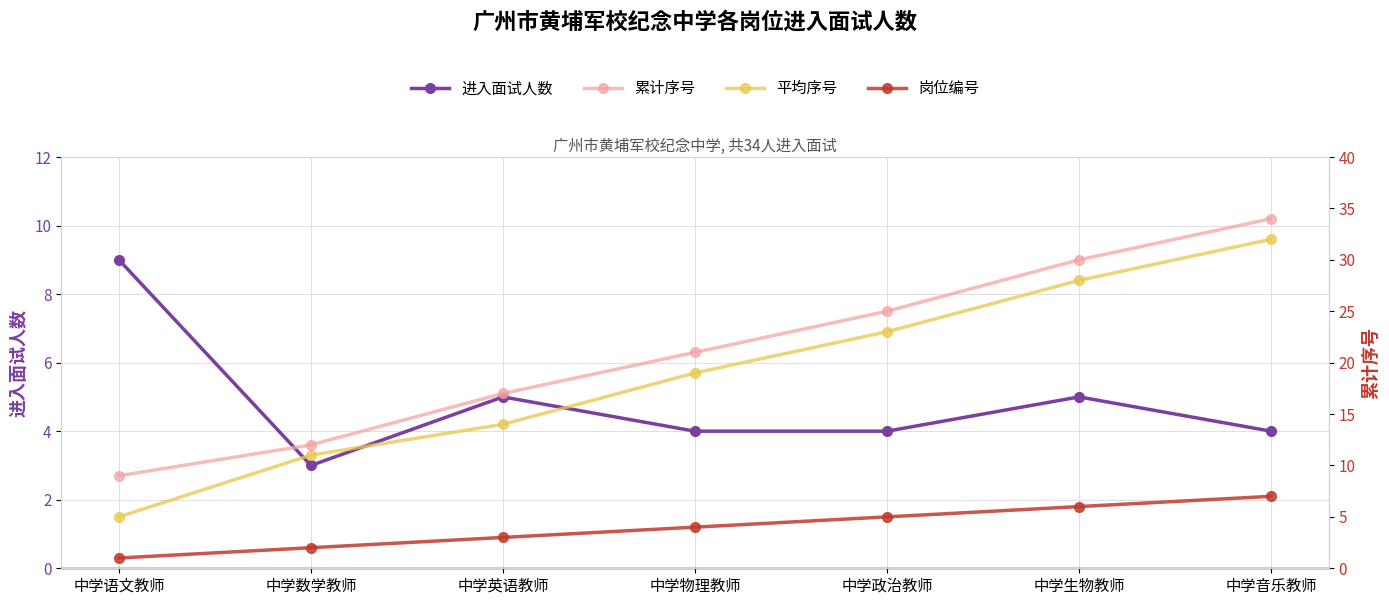

Read the 岗位编号 value at 中学物理教师.

4